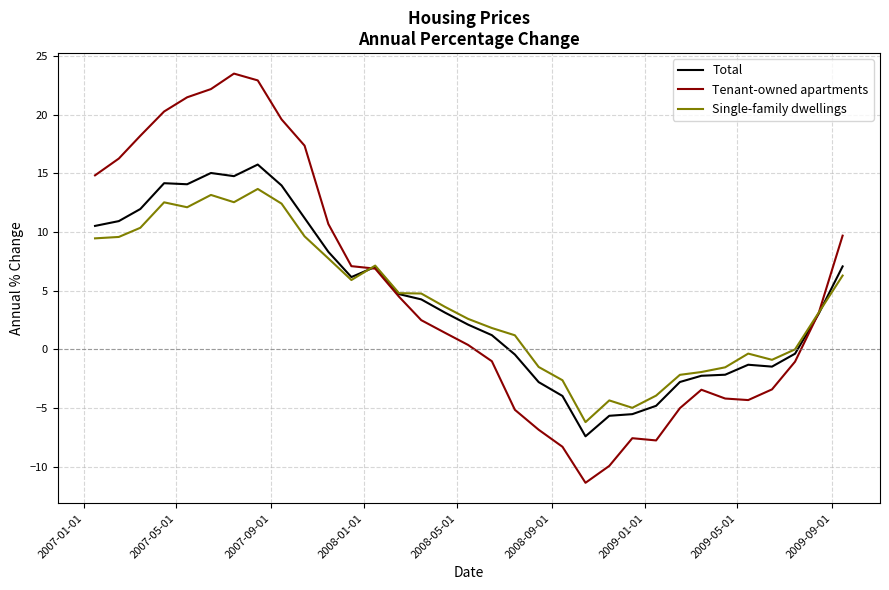

Rank the series by their maximum value, from highest to lowest.

Tenant-owned apartments, Total, Single-family dwellings